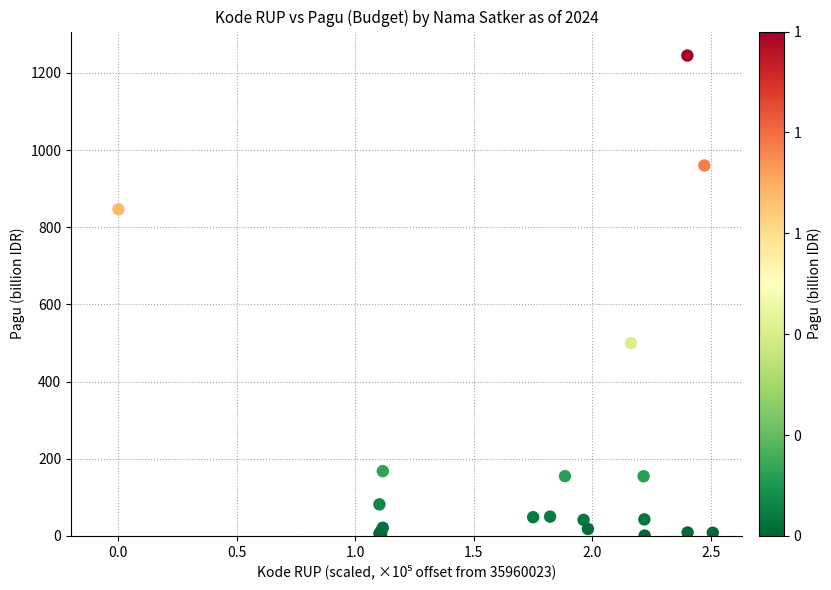

What Y value in the scatter plot is closest to 622?

499.9